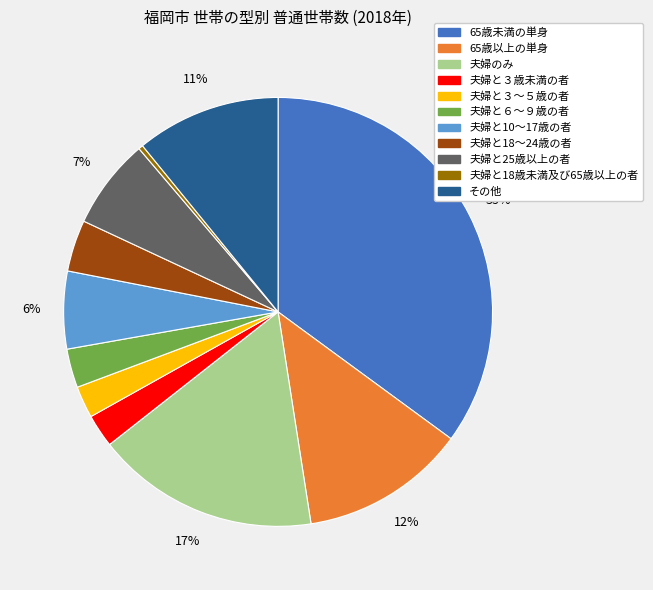

What is the largest slice in the pie chart?

65歳未満の単身